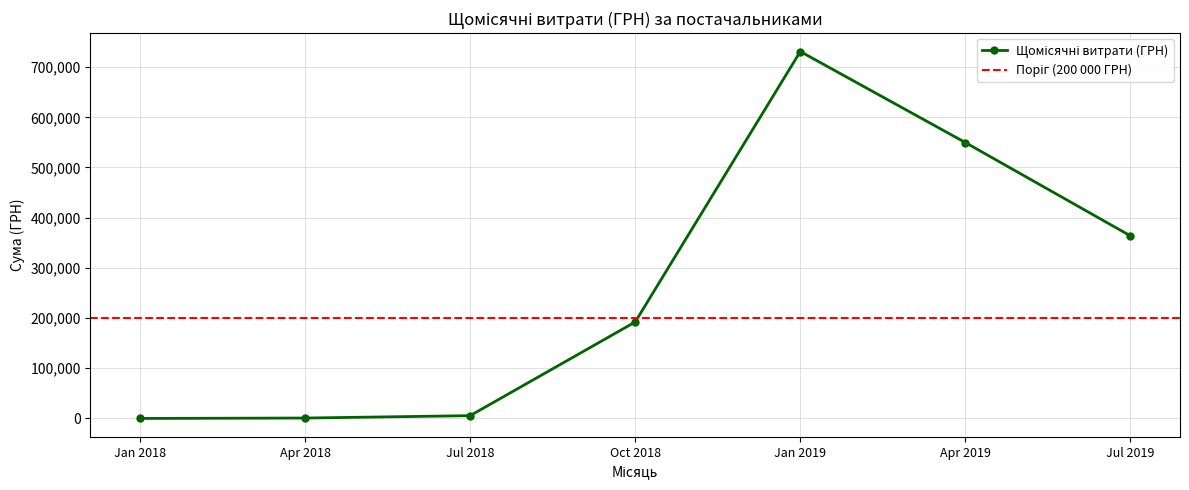

Count the number of data series in this chart.

1